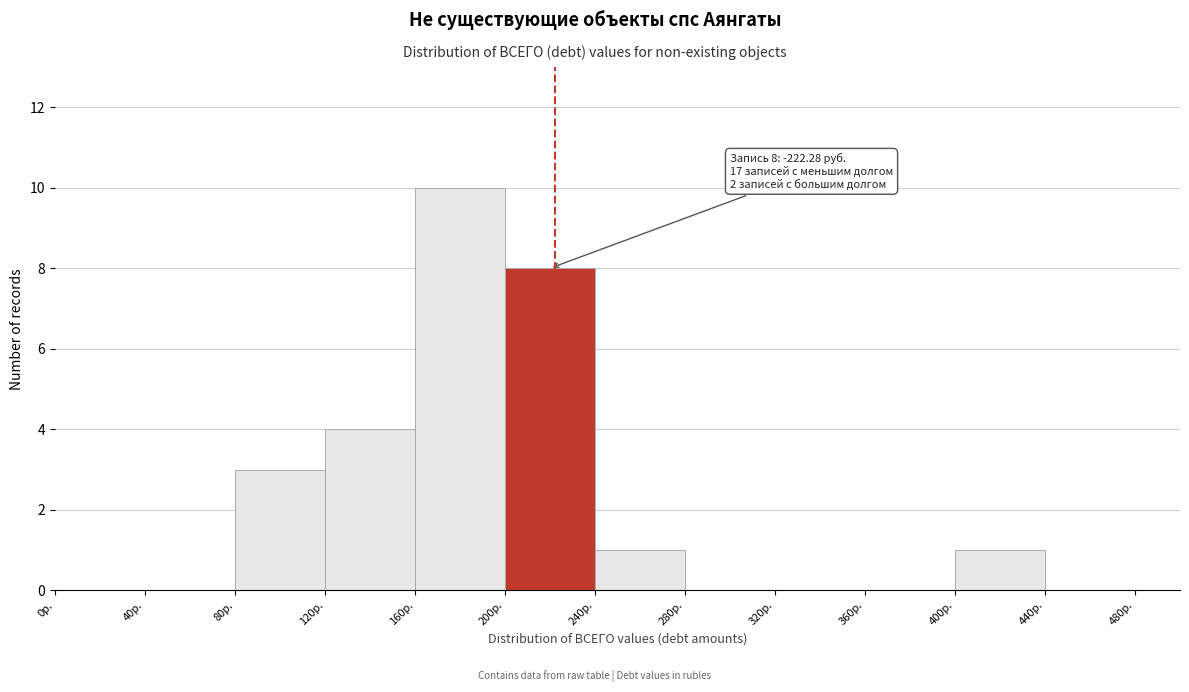

Which range on the x-axis has the tallest bar?

160 to 200